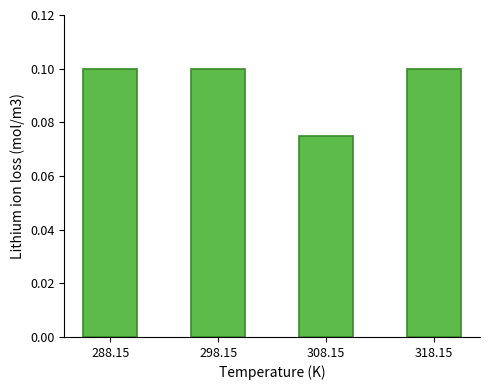

What is the sum of all values?

0.4